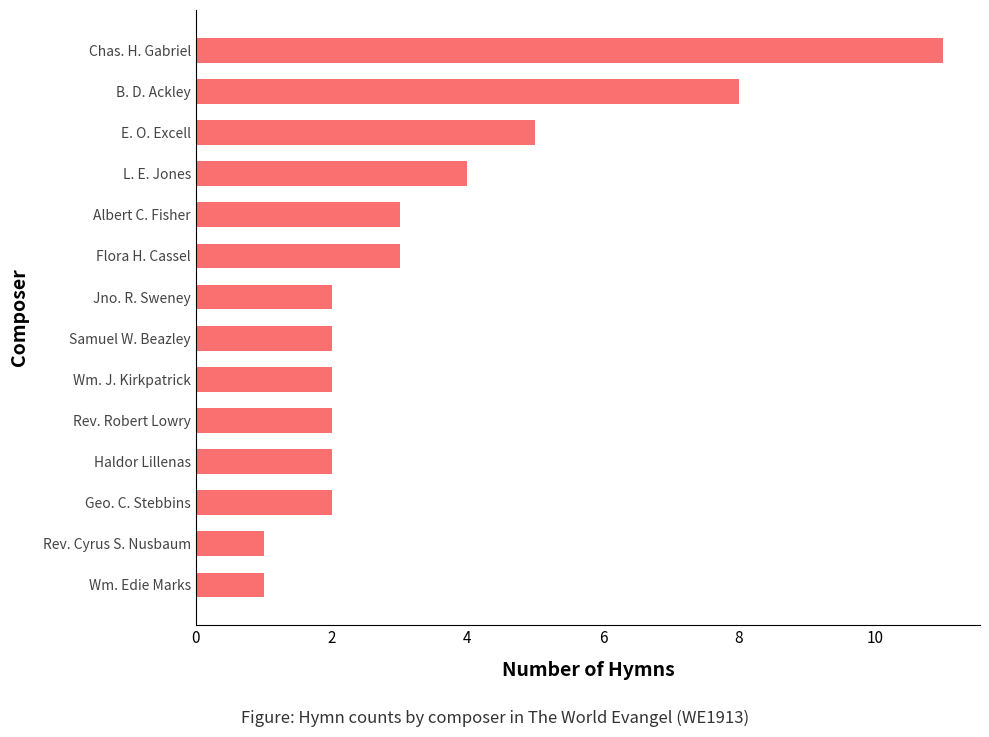

The chart shows a value of 11 at Chas. H. Gabriel. True or false?

True